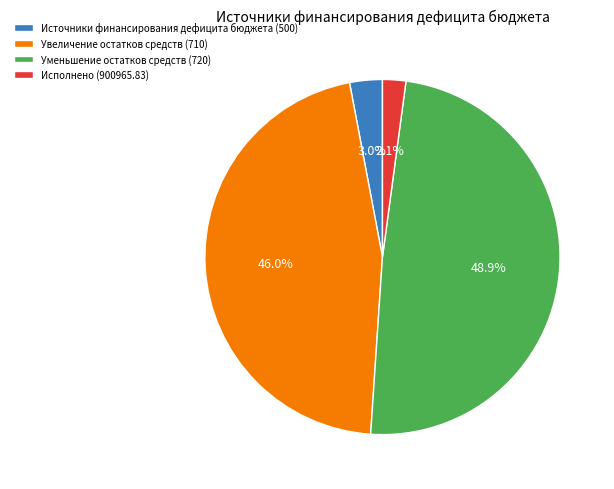

Rank the categories by value from lowest to highest.

Исполнено (900965.83), Источники финансирования дефицита бюджета (500), Увеличение остатков средств (710), Уменьшение остатков средств (720)